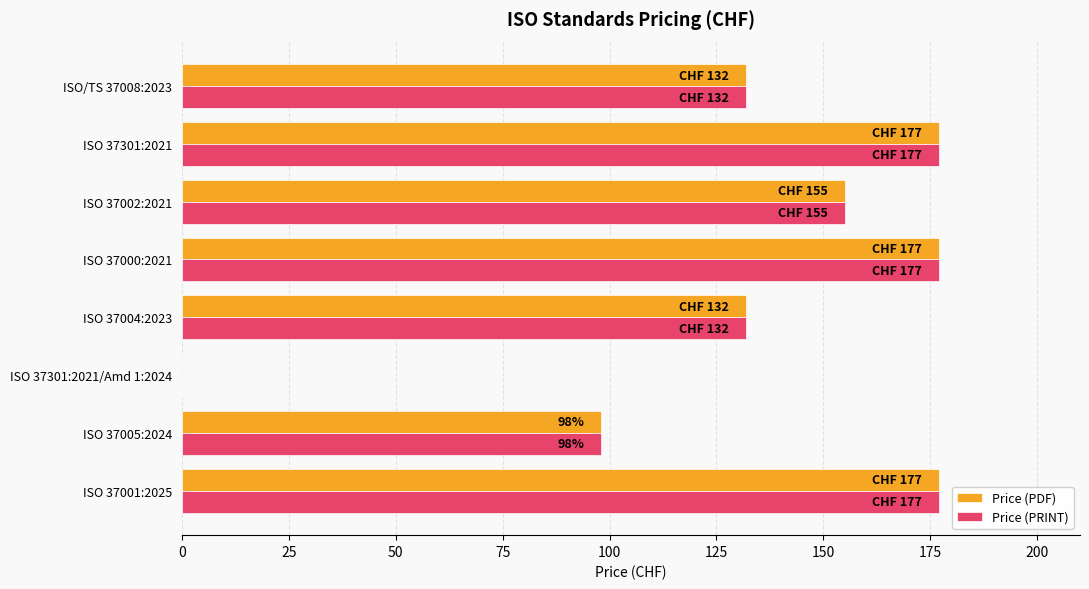

Is the value of Price (PRINT) at ISO 37004:2023 greater than the value of Price (PDF) at ISO 37000:2021?

No